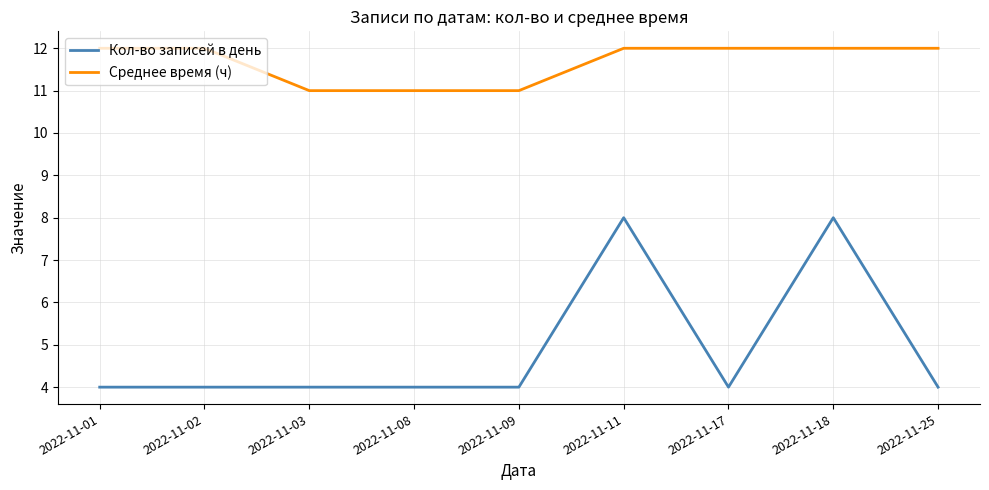

True or false: Среднее время (ч) and Кол-во записей в день intersect in this chart.

False